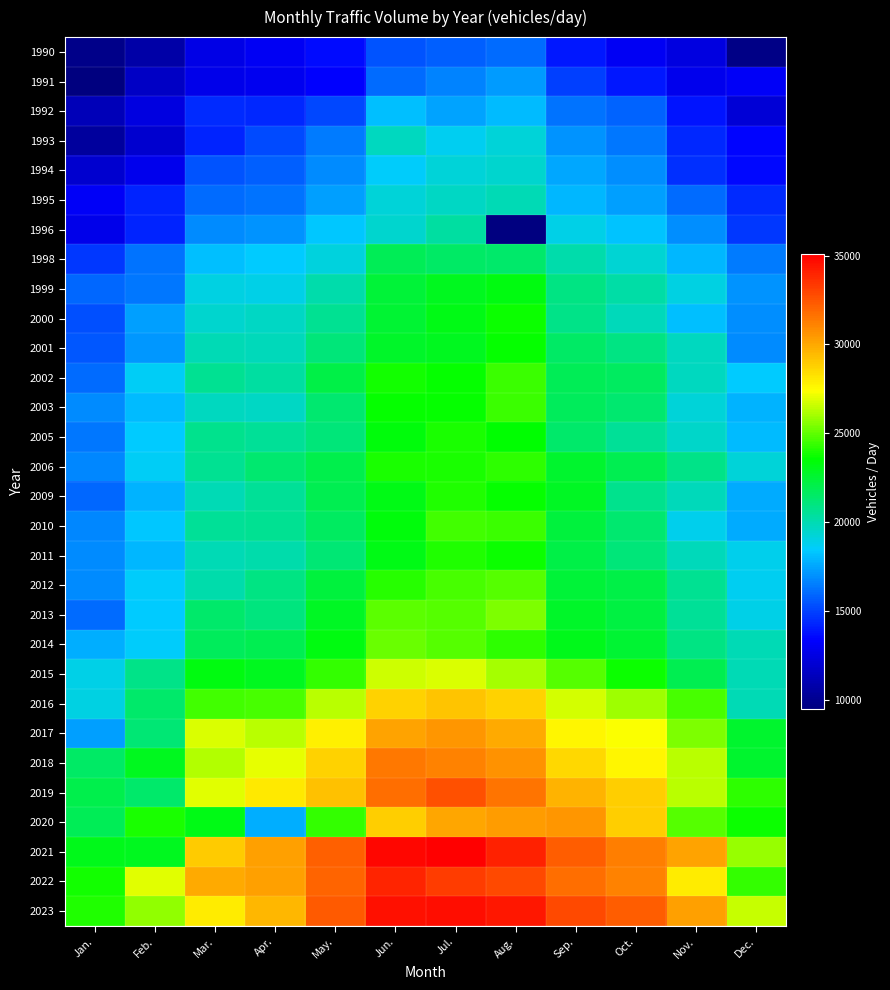

Is the value of 1996 at Aug. greater than the value of 2005 at Jun.?

No